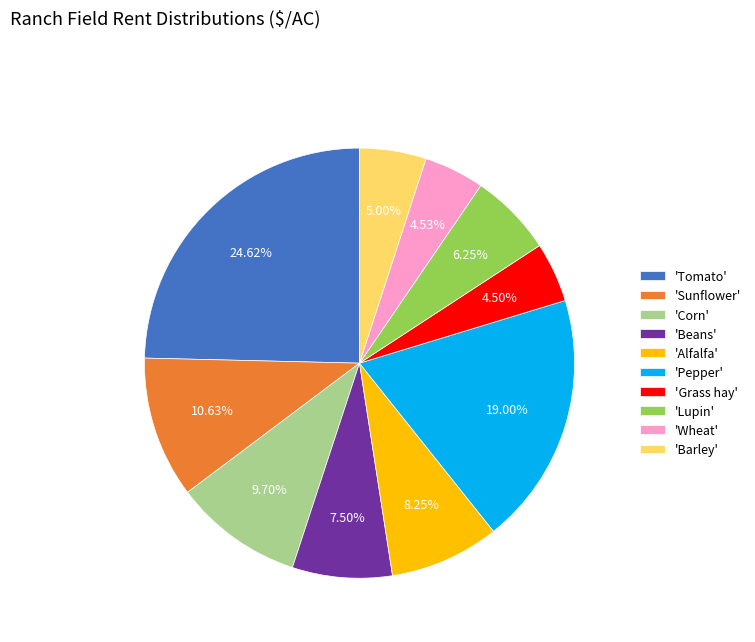

Which category has the biggest portion of the pie?

'Tomato'